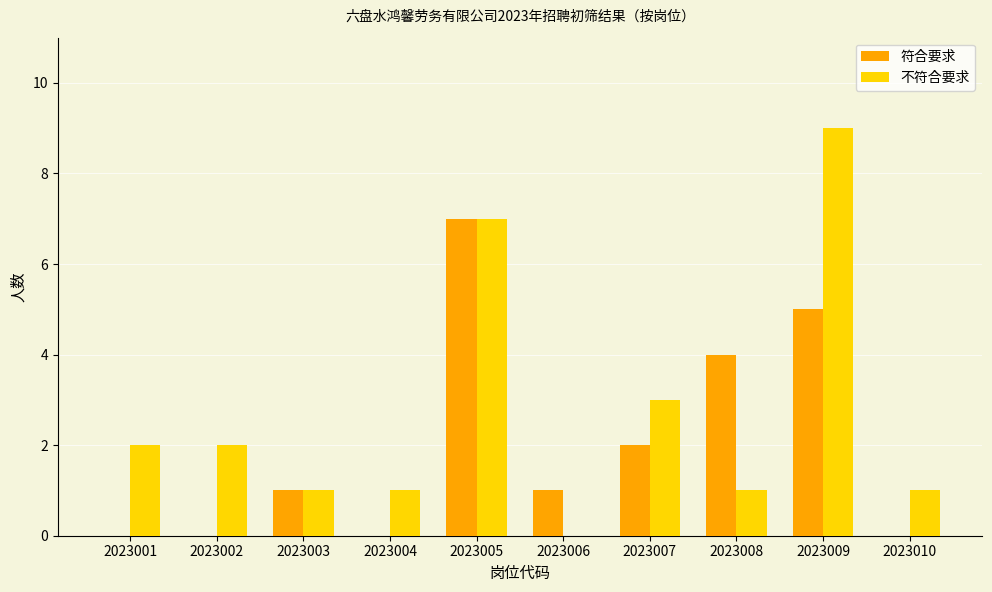

Read the 不符合要求 value at 2023007.

3